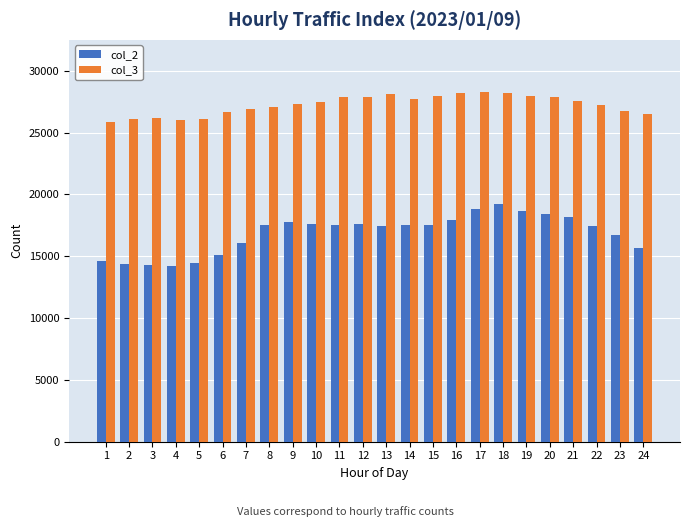

Which series has the widest spread of values?

col_2